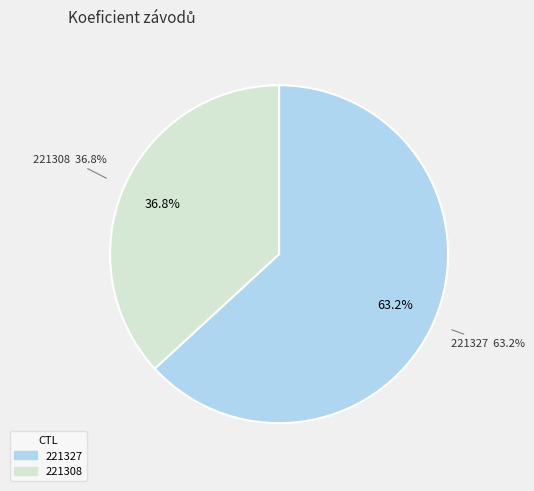

To the nearest percent, what portion does 221327 represent?

63%